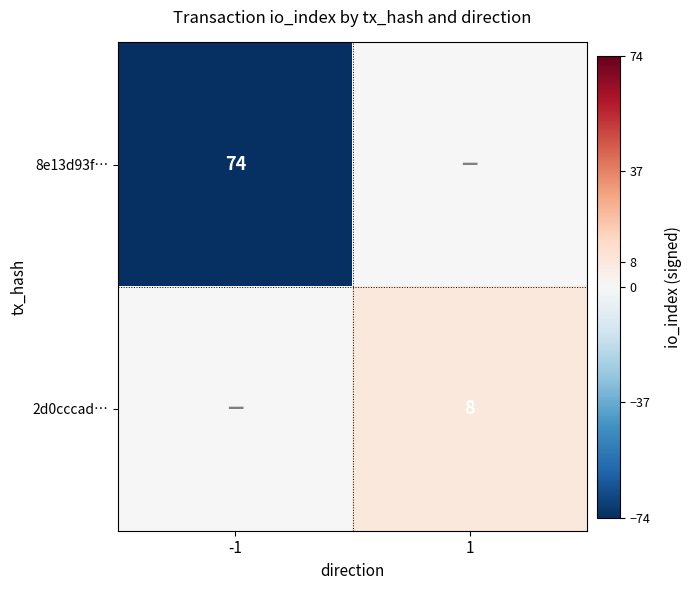

Is it true that 2d0cccad… equals 14 at 1?

False